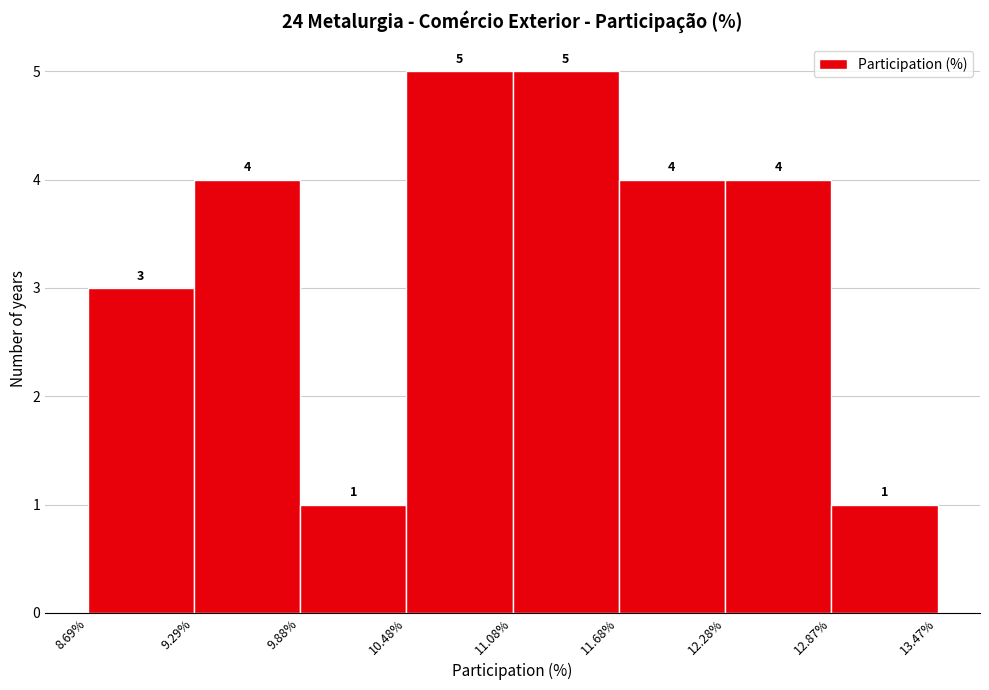

How tall is the bar that spans 9.29% to 9.88% on the x-axis?

4